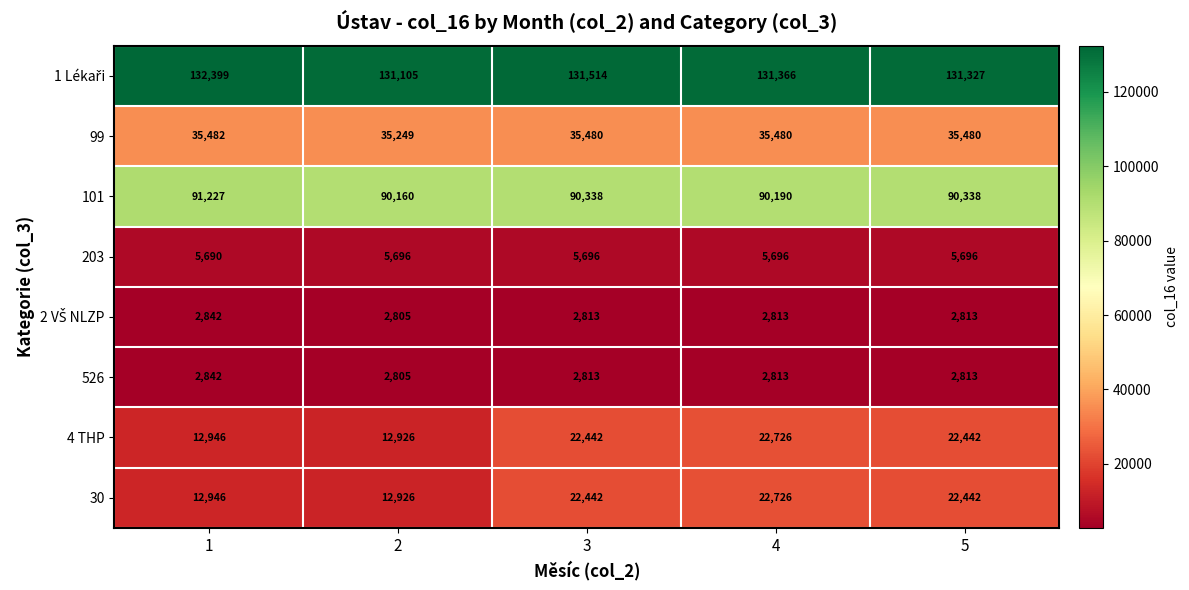

What is the maximum value for 526?

2842